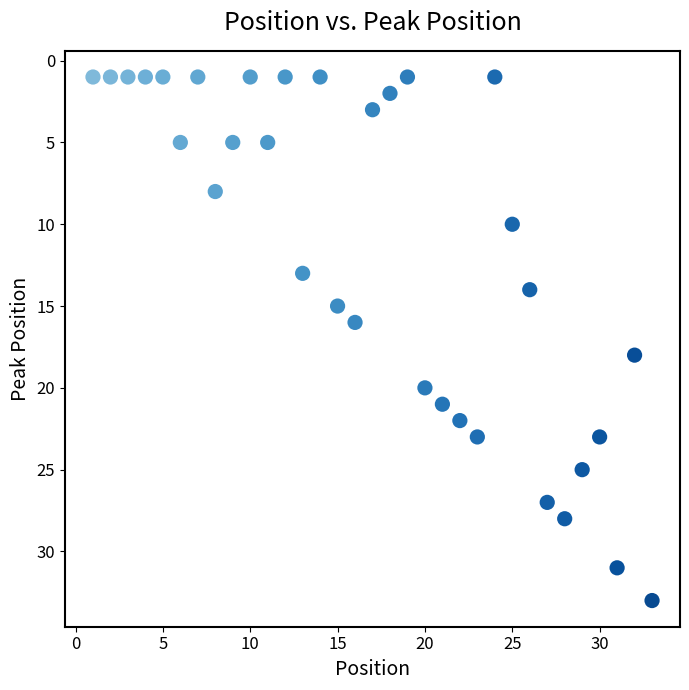

What is the range of X values (max minus min)?

32